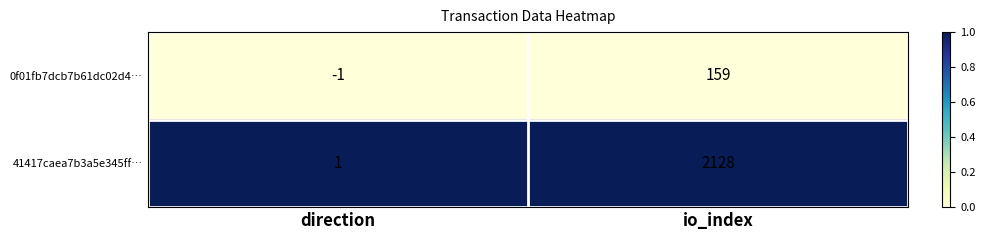

Reading left to right, transcribe all the data shown in this chart.

0f01fb7dcb7b61dc02d4…: direction=-1	io_index=159
41417caea7b3a5e345ff…: direction=1	io_index=2128